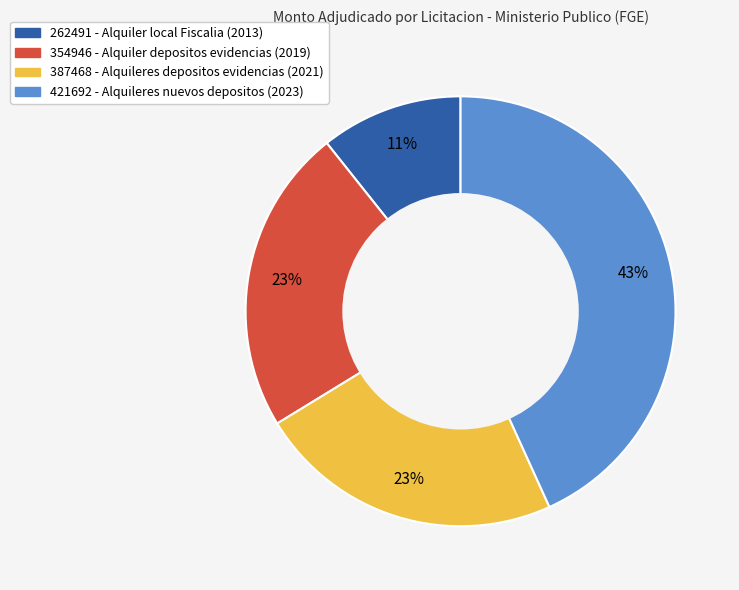

The 354946 - Alquiler depositos evidencias (2019) slice represents 31% of the pie. True or false?

False